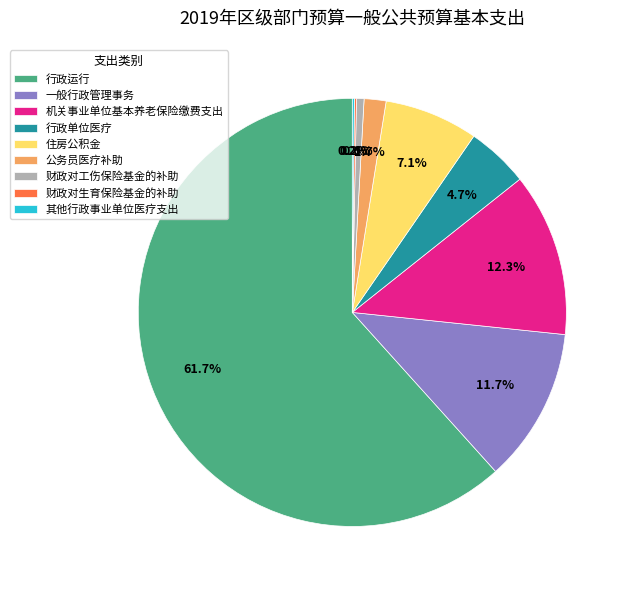

True or false: 财政对工伤保险基金的补助 accounts for 11% of the total.

False